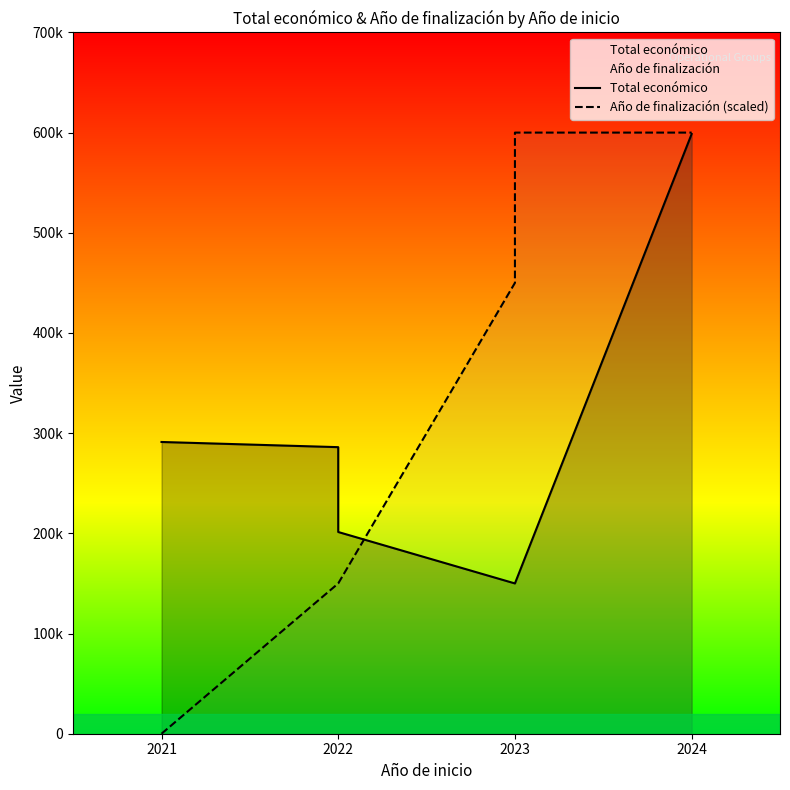

Where is Año de finalización (scaled) nearest to the value 300000?

2022